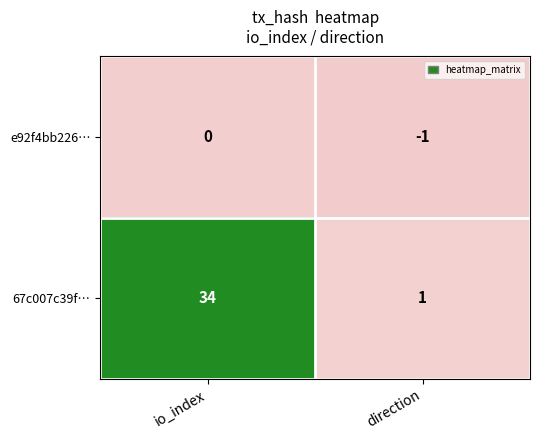

At how many categories does at least one series exceed 16?

1